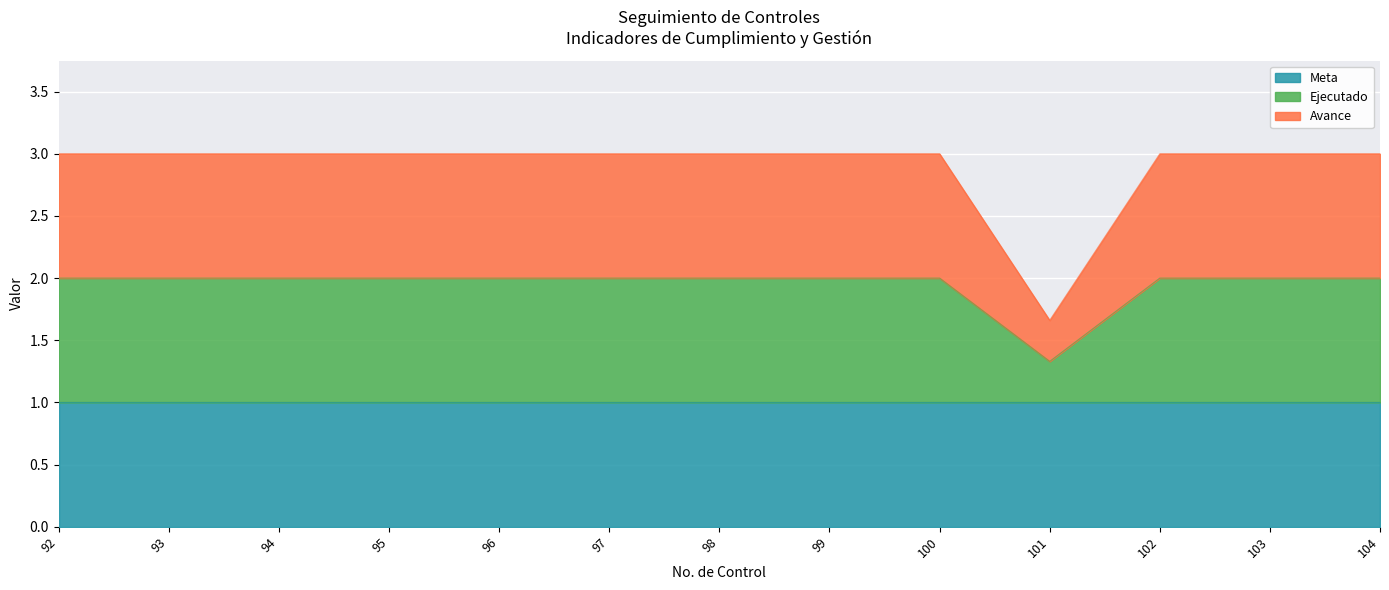

How many interior local valleys does the Avance series have?

1